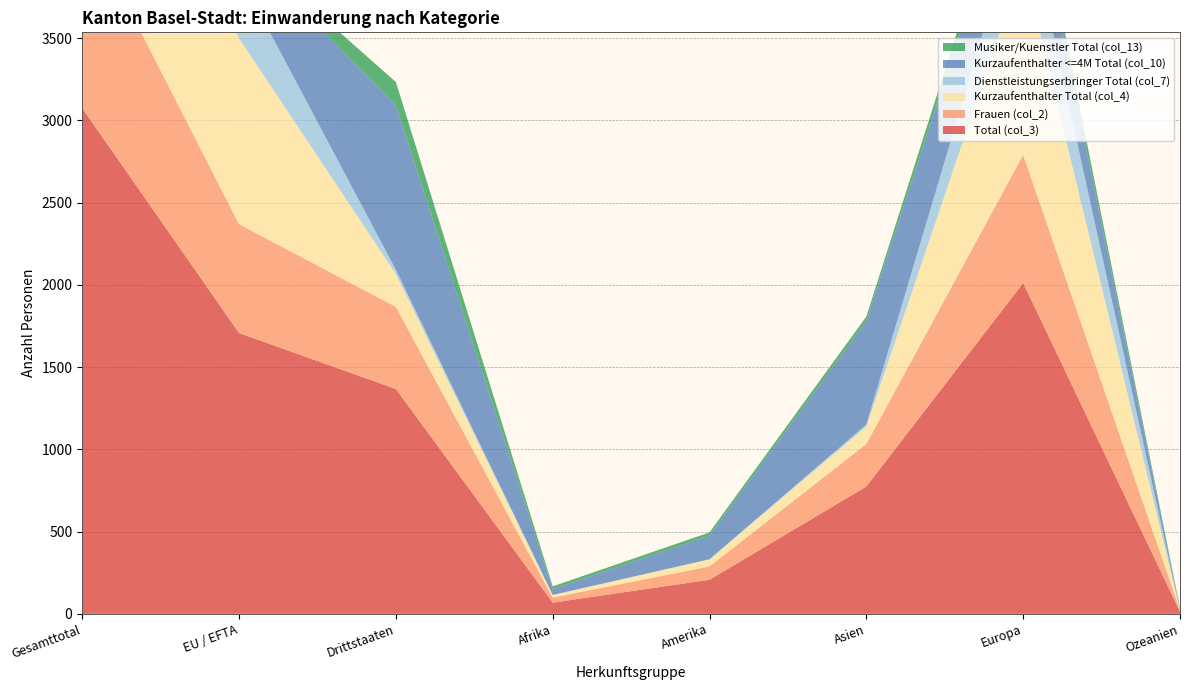

Reading right to left, transcribe all the data shown in this chart.

Total (col_3): 13	2011	774	207	68	1367	1707	3074
Frauen (col_2): 10	779	259	81	31	499	662	1161
Kurzaufenthalter Total (col_4): 2	1164	106	43	15	200	1130	1330
Dienstleistungserbringer Total (col_7): 1	401	12	1	1	26	390	416
Kurzaufenthalter <=4M Total (col_10): 5	358	630	144	35	999	174	1173
Musiker/Kuenstler Total (col_13): 5	88	26	19	17	142	13	155